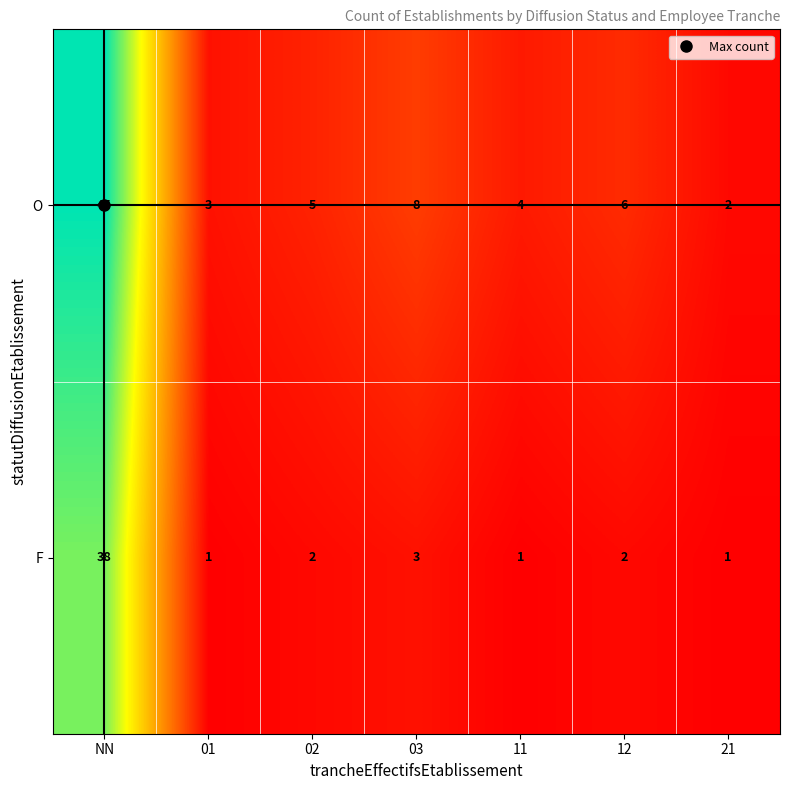

How many data points in F are less than 2?

3